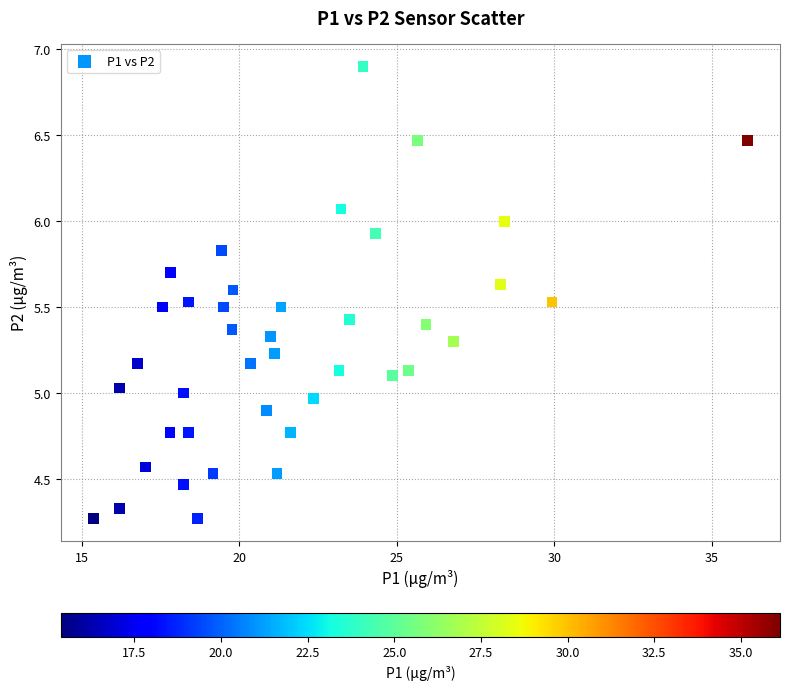

What is the range of X values (max minus min)?

20.8